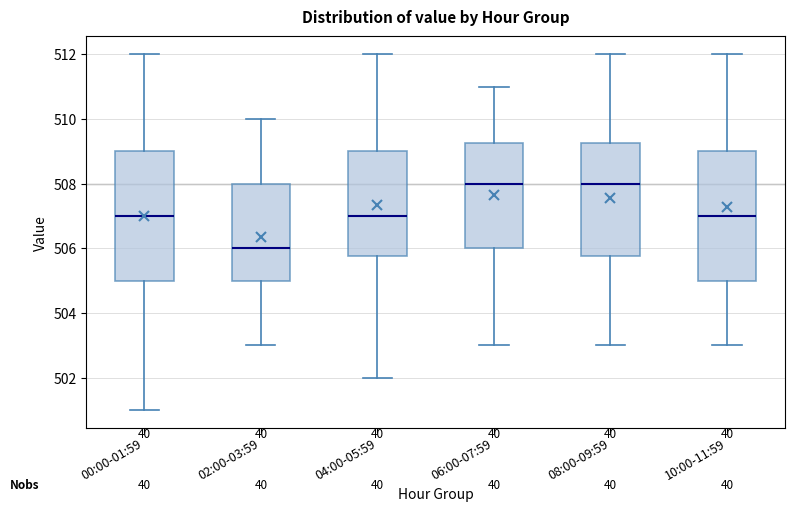

Reading left to right, read every box against the y-axis: the position of its median line, the range the box covers, and the ends of its whiskers. The values are not printed on the chart, so give them approximately, as read against the axis.

00:00-01:59: median 507.0, box 505.0 to 509.0, whiskers 501.0 to 512.0
02:00-03:59: median 506.0, box 505.0 to 508.0, whiskers 503.0 to 510.0
04:00-05:59: median 507.0, box 505.8 to 509.0, whiskers 502.0 to 512.0
06:00-07:59: median 508.0, box 506.0 to 509.2, whiskers 503.0 to 511.0
08:00-09:59: median 508.0, box 505.8 to 509.2, whiskers 503.0 to 512.0
10:00-11:59: median 507.0, box 505.0 to 509.0, whiskers 503.0 to 512.0